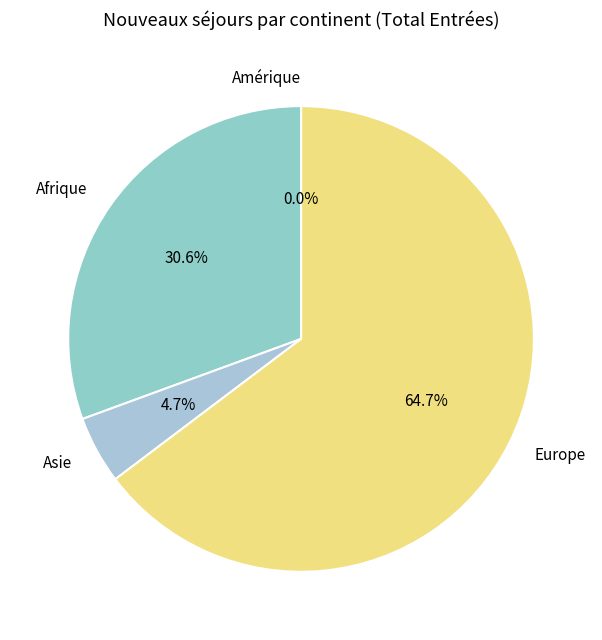

What is the smallest slice in the pie chart?

Amérique